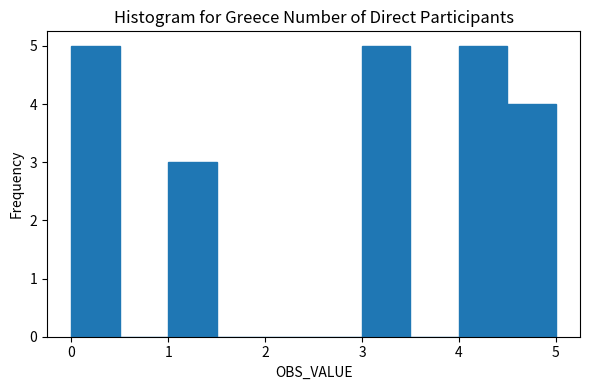

Reading left to right, transcribe this chart: for each bar, give the range it covers on the x-axis and its height. The values are not printed on the chart, so give them approximately, as read against the axis.

0.0 to 0.5: 5
0.5 to 1.0: 0
1.0 to 1.5: 3
1.5 to 2.0: 0
2.0 to 2.5: 0
2.5 to 3.0: 0
3.0 to 3.5: 5
3.5 to 4.0: 0
4.0 to 4.5: 5
4.5 to 5.0: 4